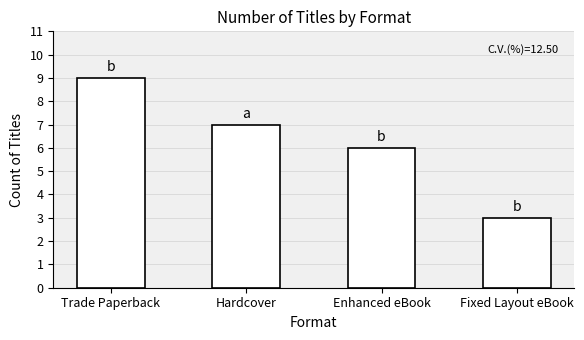

Rank the categories by value from lowest to highest.

Fixed Layout eBook, Enhanced eBook, Hardcover, Trade Paperback